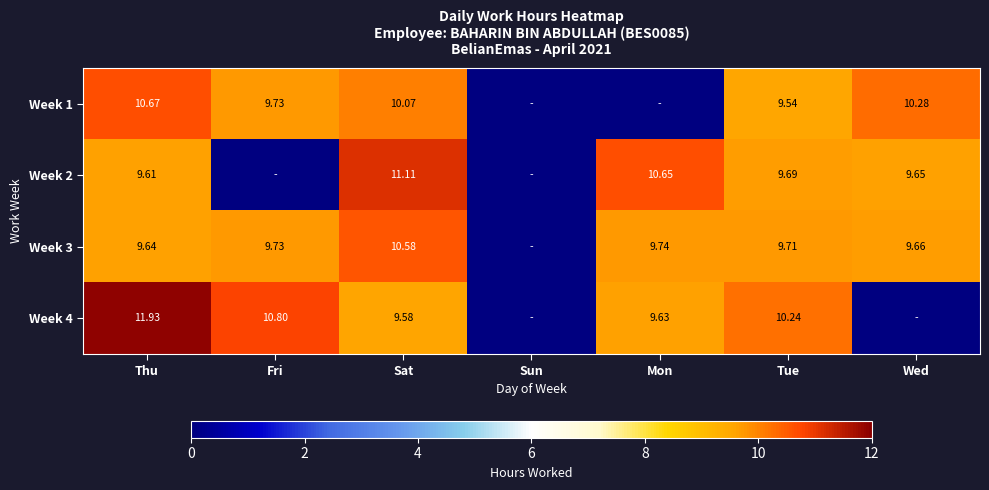

What is the total value across all series at Wed?

29.6